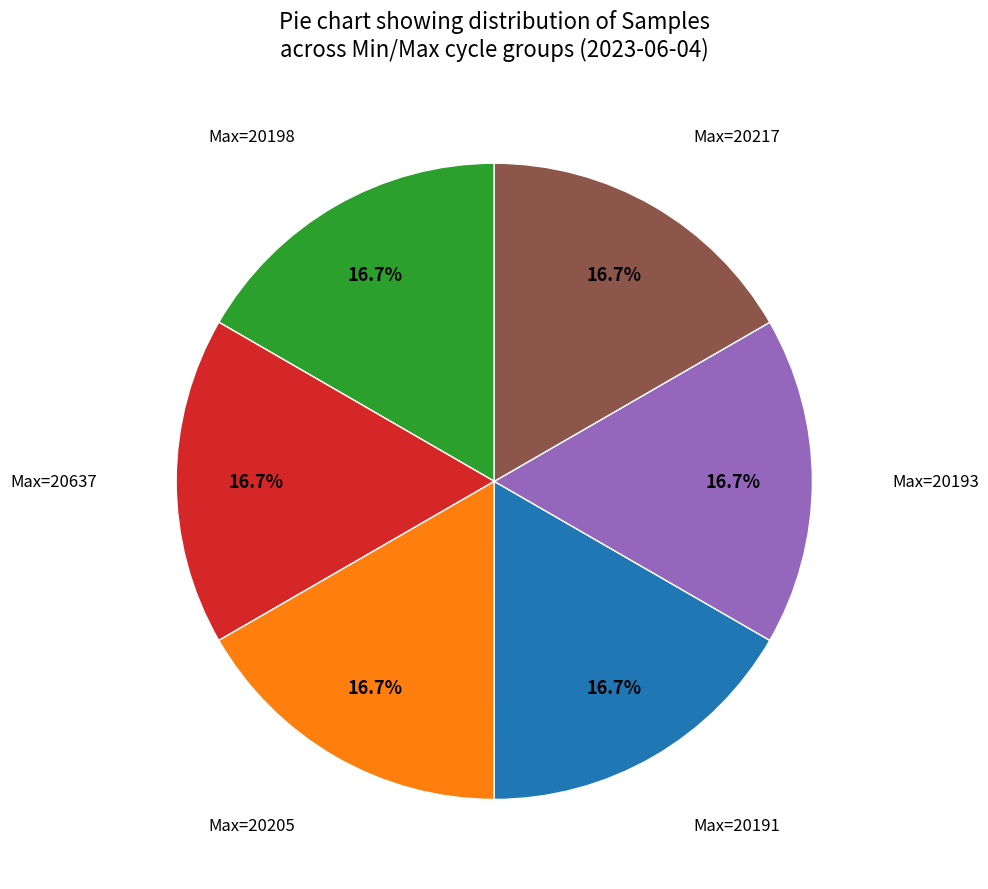

Does Max=20198 represent more than half of the total?

No